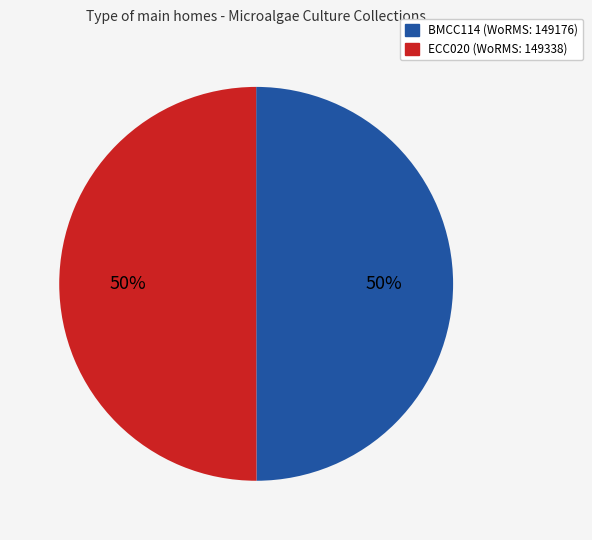

Combined, do BMCC114 and ECC020 account for over 50%?

Yes